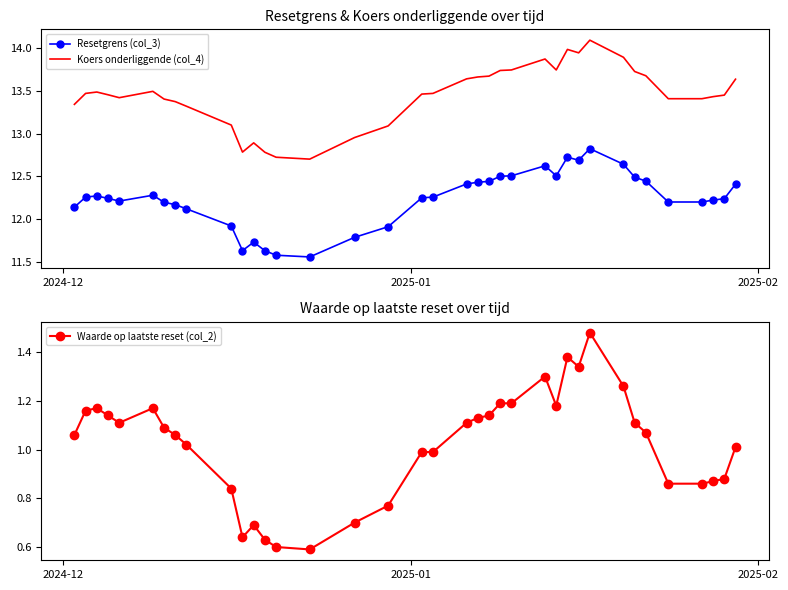

How many interior local valleys does the Waarde op laatste reset (col_2) series have?

5